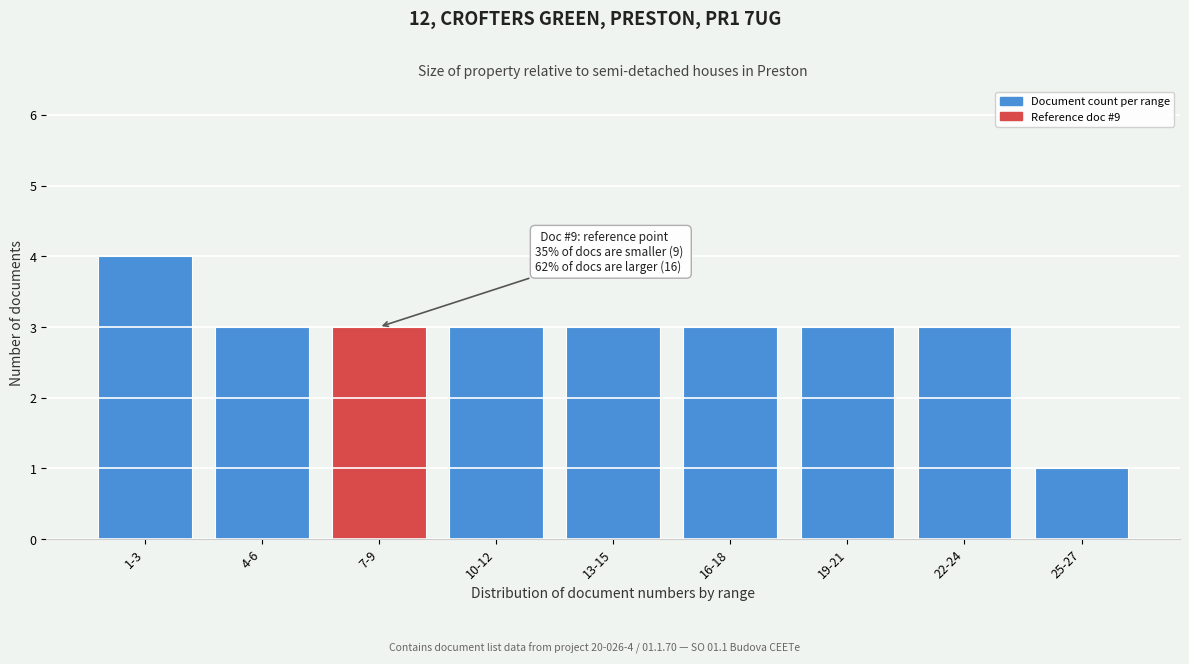

Reading left to right, what are all the values shown in this chart?

1-3=4	4-6=3	7-9=3	10-12=3	13-15=3	16-18=3	19-21=3	22-24=3	25-27=1